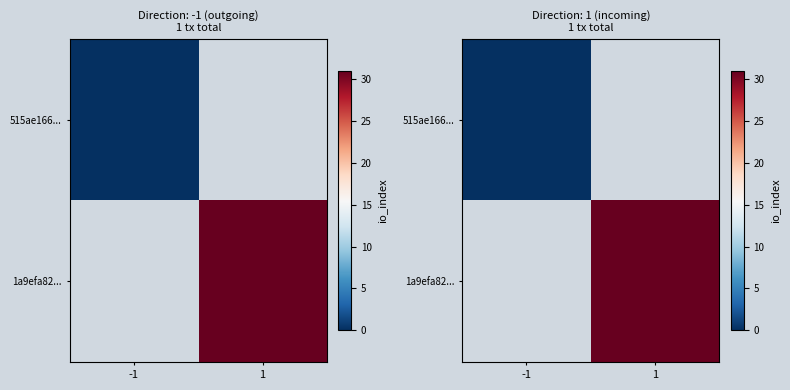

List the series in order of their overall mean, lowest first.

515ae166..., 1a9efa82...